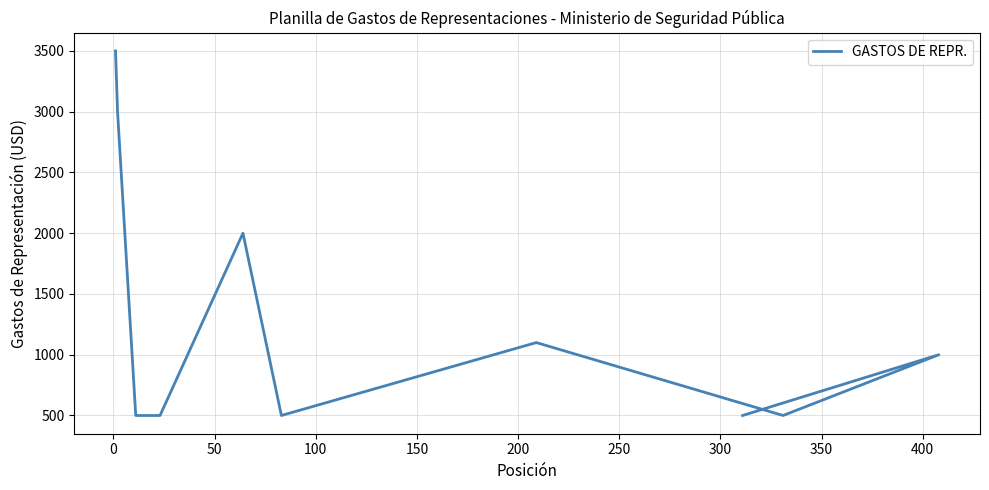

How many series are shown in this chart?

1